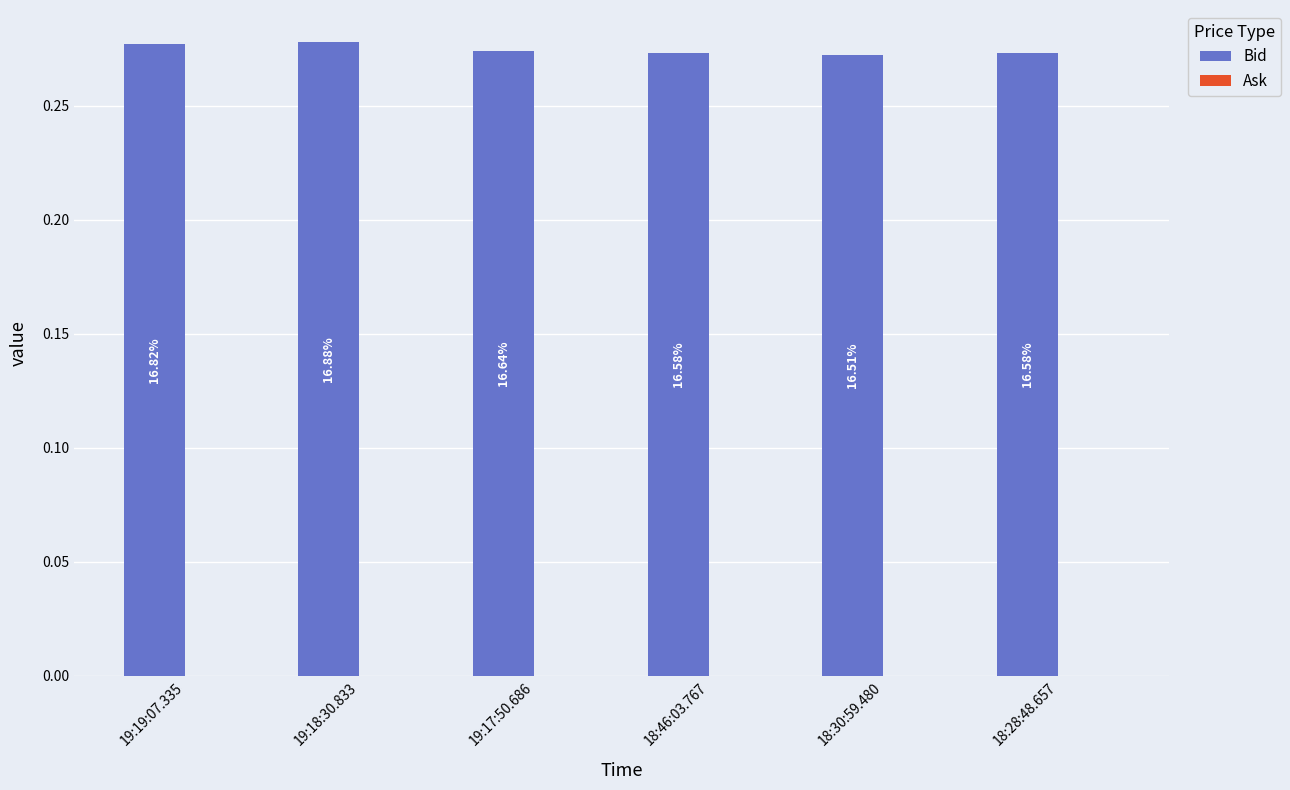

Does the chart contain any negative values?

No